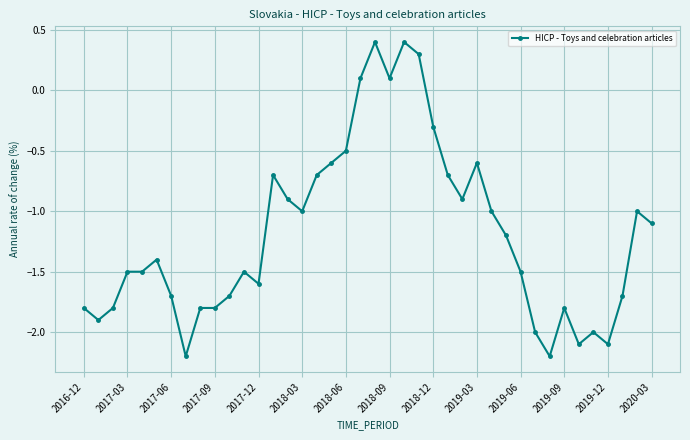

What is the difference between the second highest and minimum values?

2.6